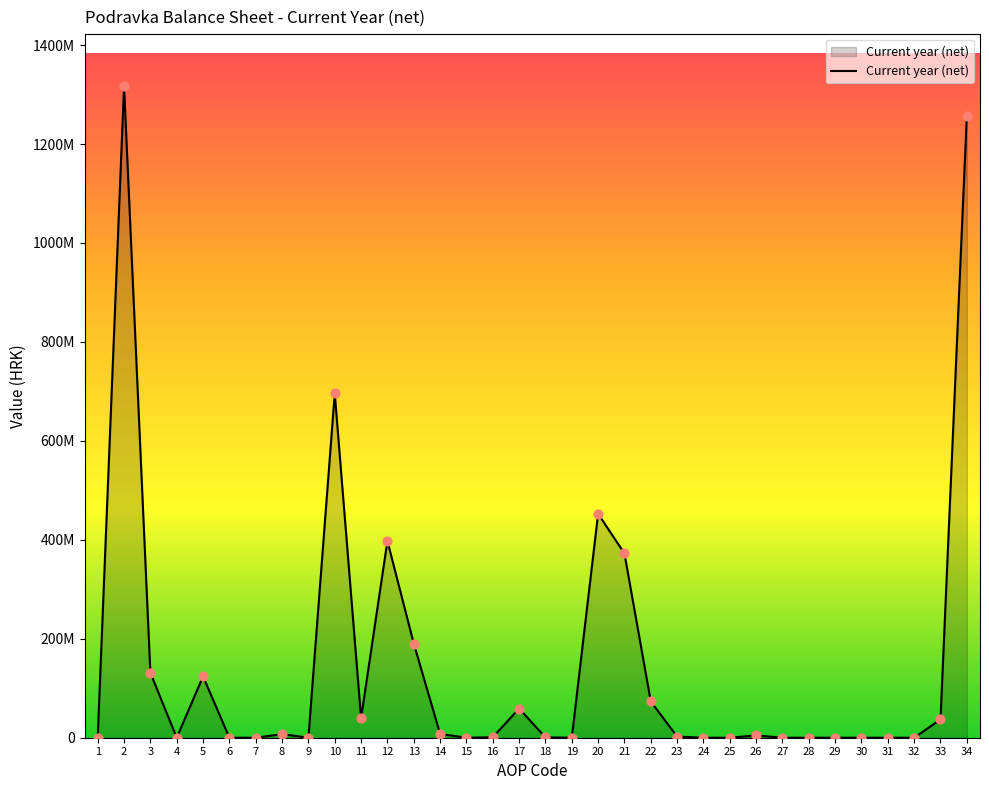

What is the ratio of the value at 21 to the value at 8?

51.1